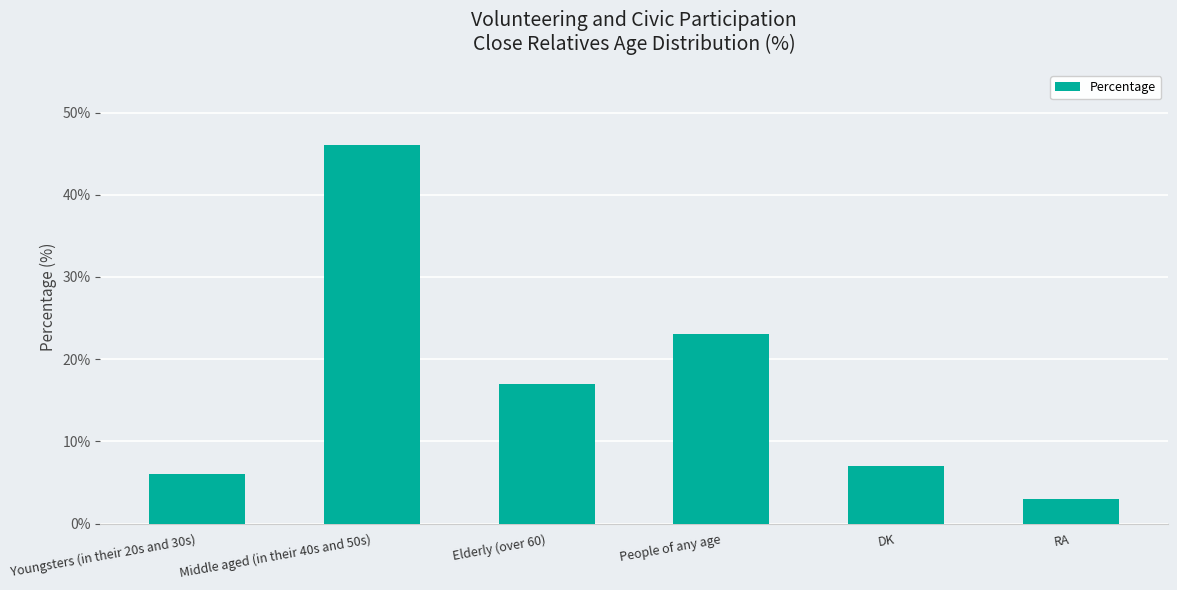

At which category does the chart reach its peak across all series?

Middle aged (in their 40s and 50s)